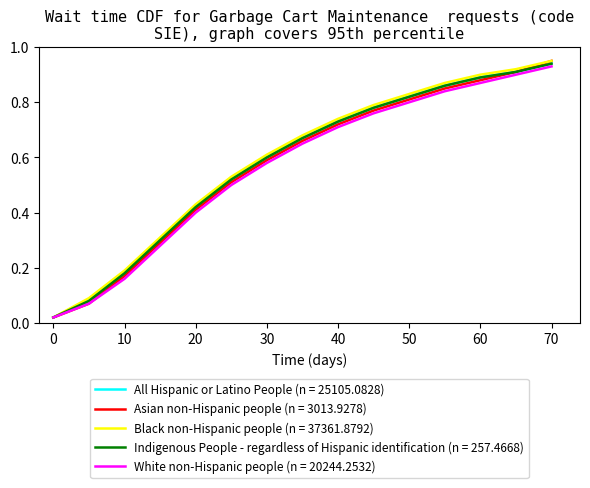

True or false: All Hispanic or Latino People (n = 25105.0828) has more than 1 points higher than both neighbors.

False